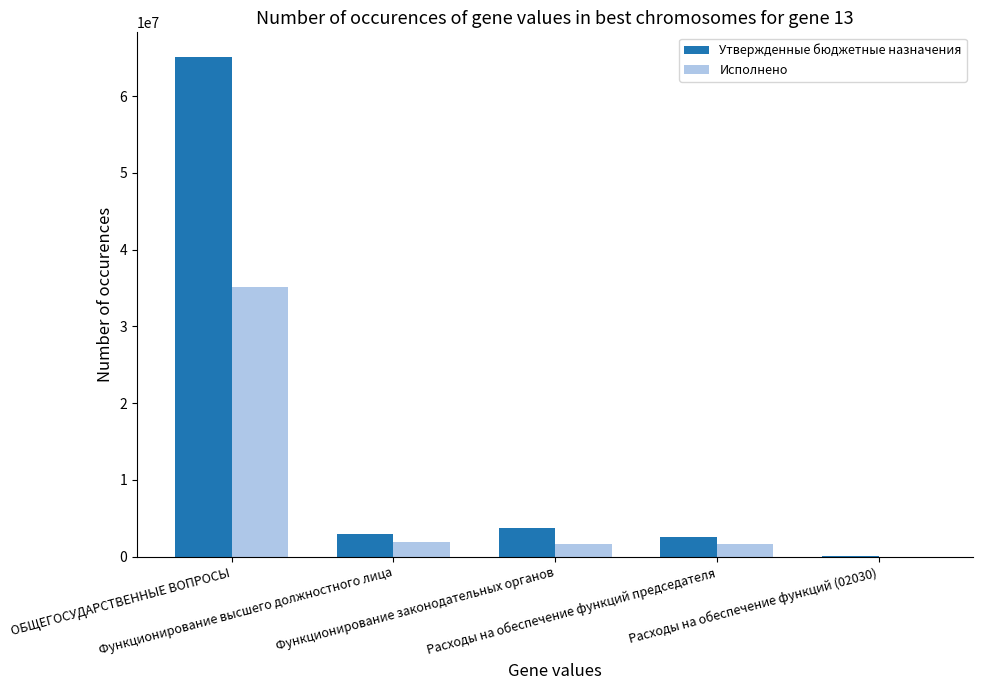

Which series changed the most between ОБЩЕГОСУДАРСТВЕННЫЕ ВОПРОСЫ and Расходы на обеспечение функций председателя?

Утвержденные бюджетные назначения